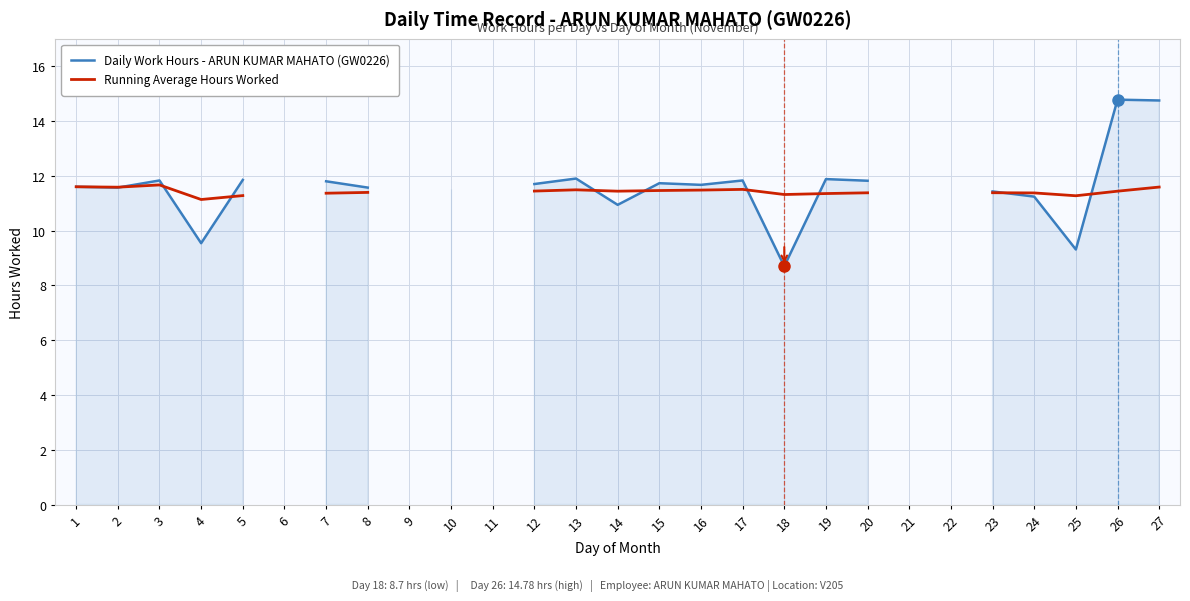

How many values in Running Average Hours Worked are above zero?

22